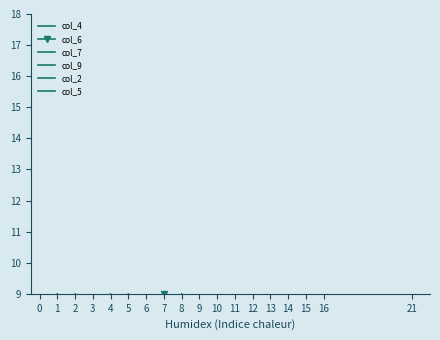

At 8, list the series in order from smallest to largest.

col_6, col_5, col_4, col_9, col_2, col_7